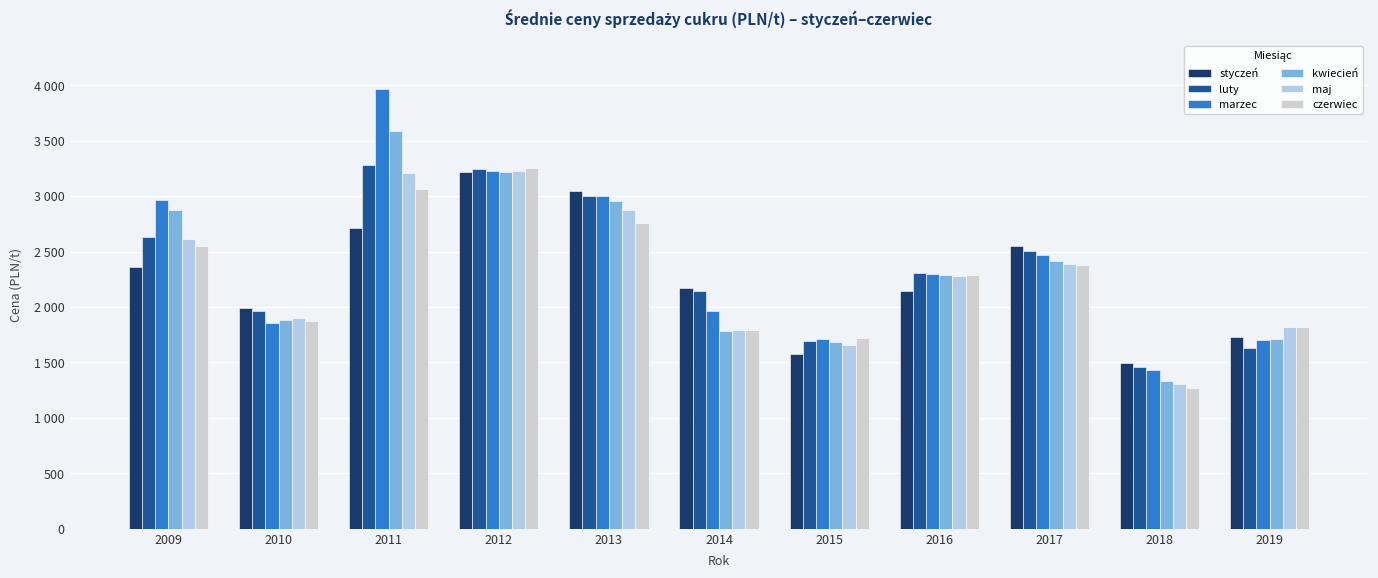

At 2013, list the series in order from largest to smallest.

styczeń, luty, marzec, kwiecień, maj, czerwiec